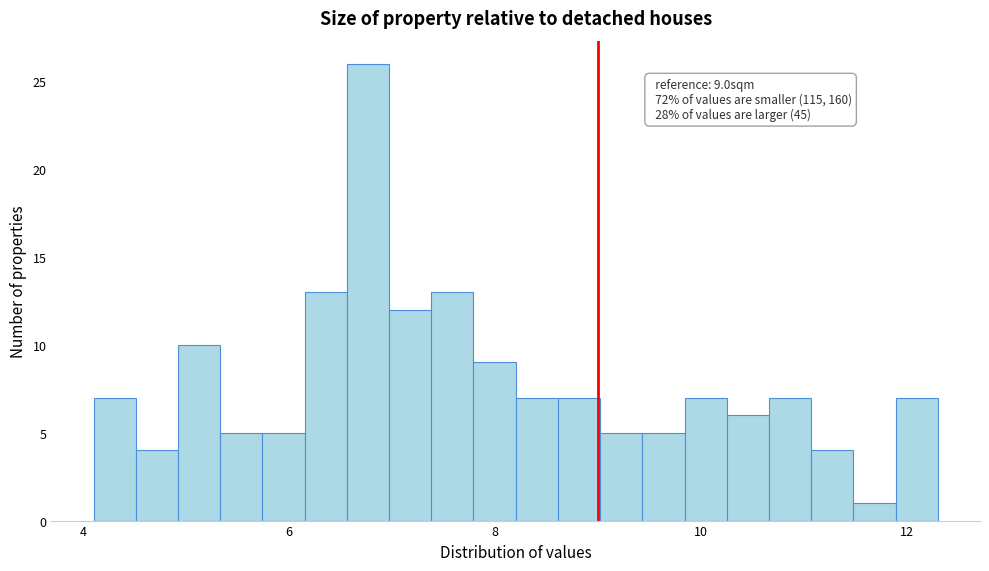

Around what value on the x-axis is the tallest bar? Give the approximate position of its centre, as read against the axis.

6.8